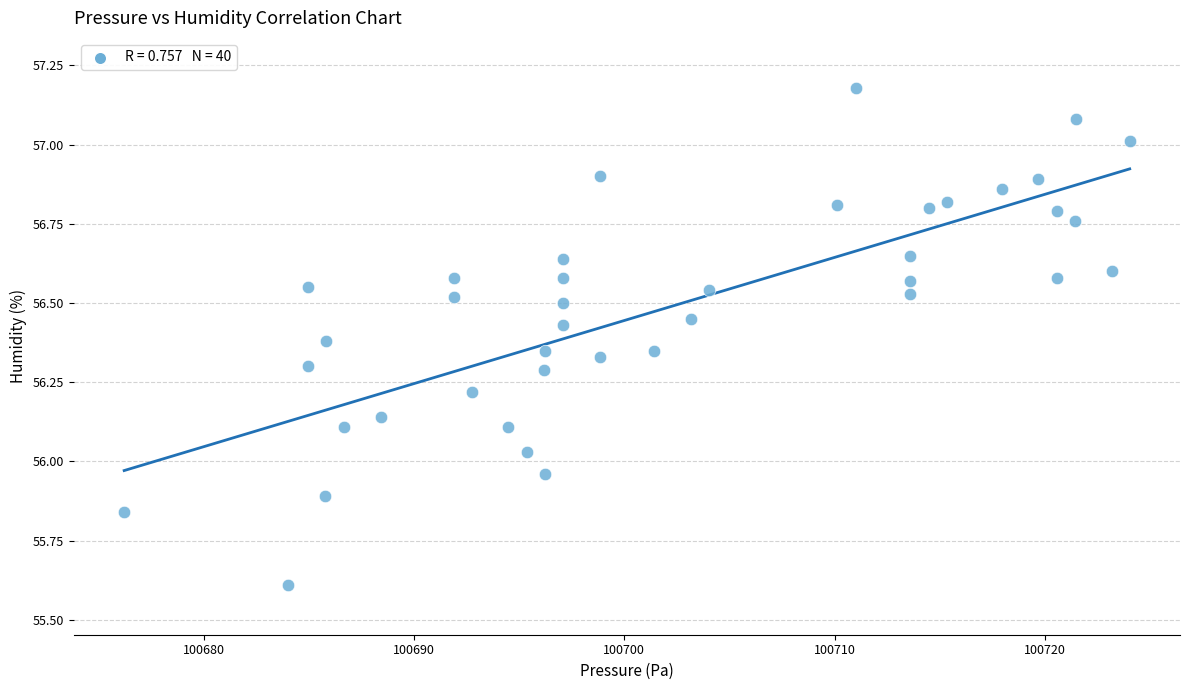

What is the range of X values (max minus min)?

47.8